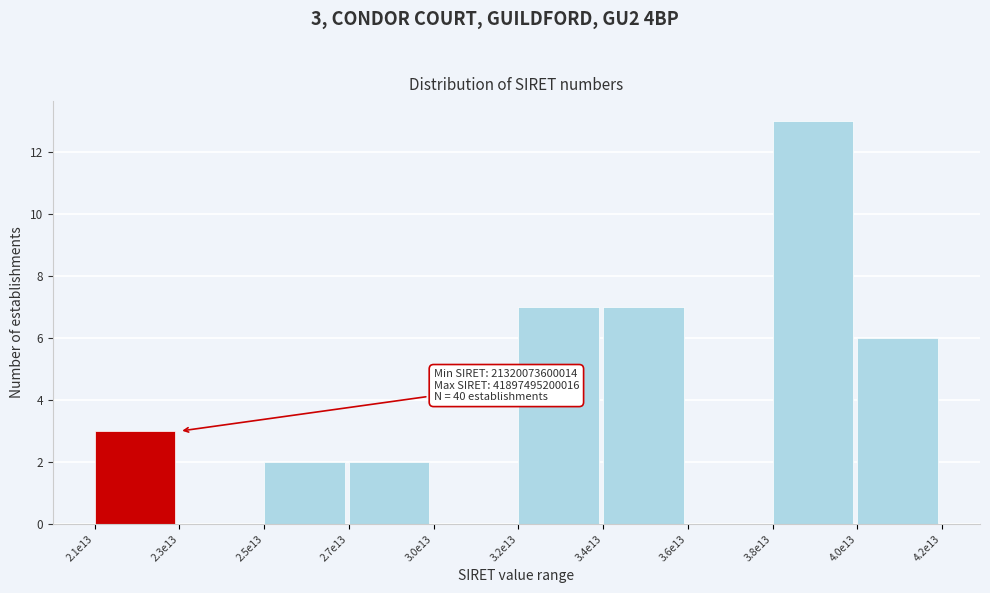

Reading left to right, list all the values displayed in this chart.

2.1e13=3	2.3e13=0	2.5e13=2	2.7e13=2	3.0e13=0	3.2e13=7	3.4e13=7	3.6e13=0	3.8e13=13	4.0e13=6